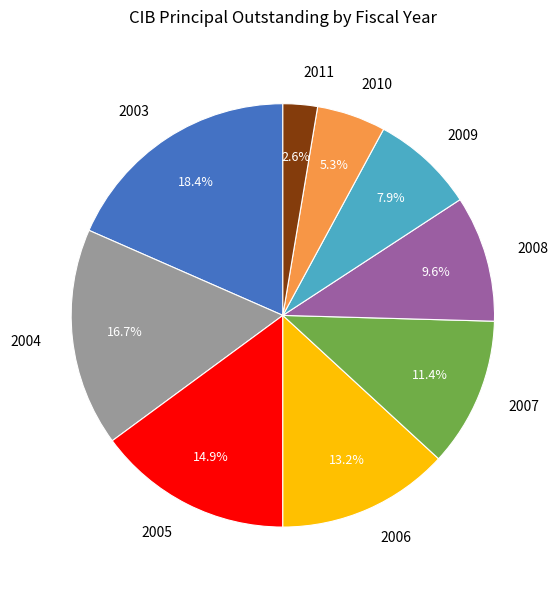

To the nearest percent, what percentage of the pie is 2006?

13%